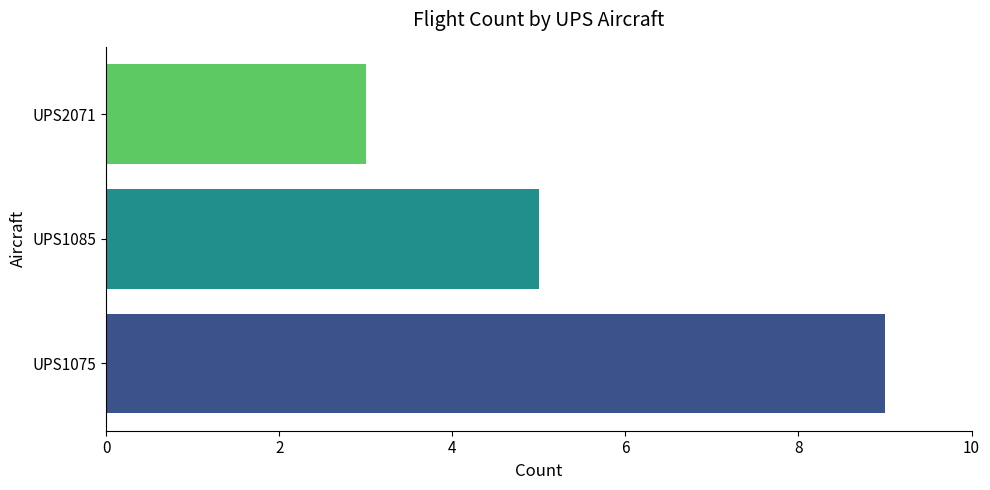

What is the maximum value shown in the chart?

9